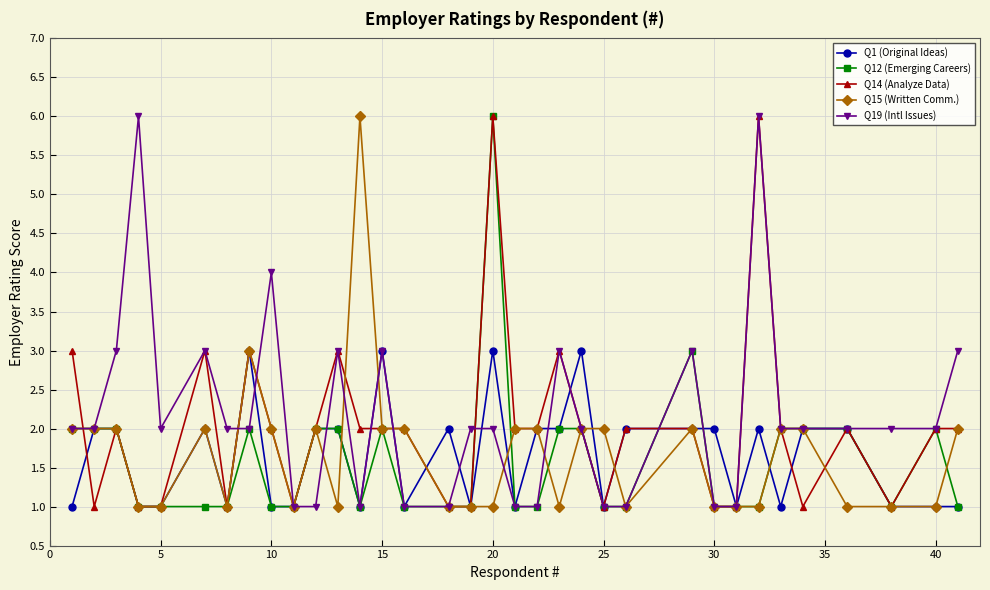

True or false: Q14 (Analyze Data) has more than 2 points higher than both neighbors.

True